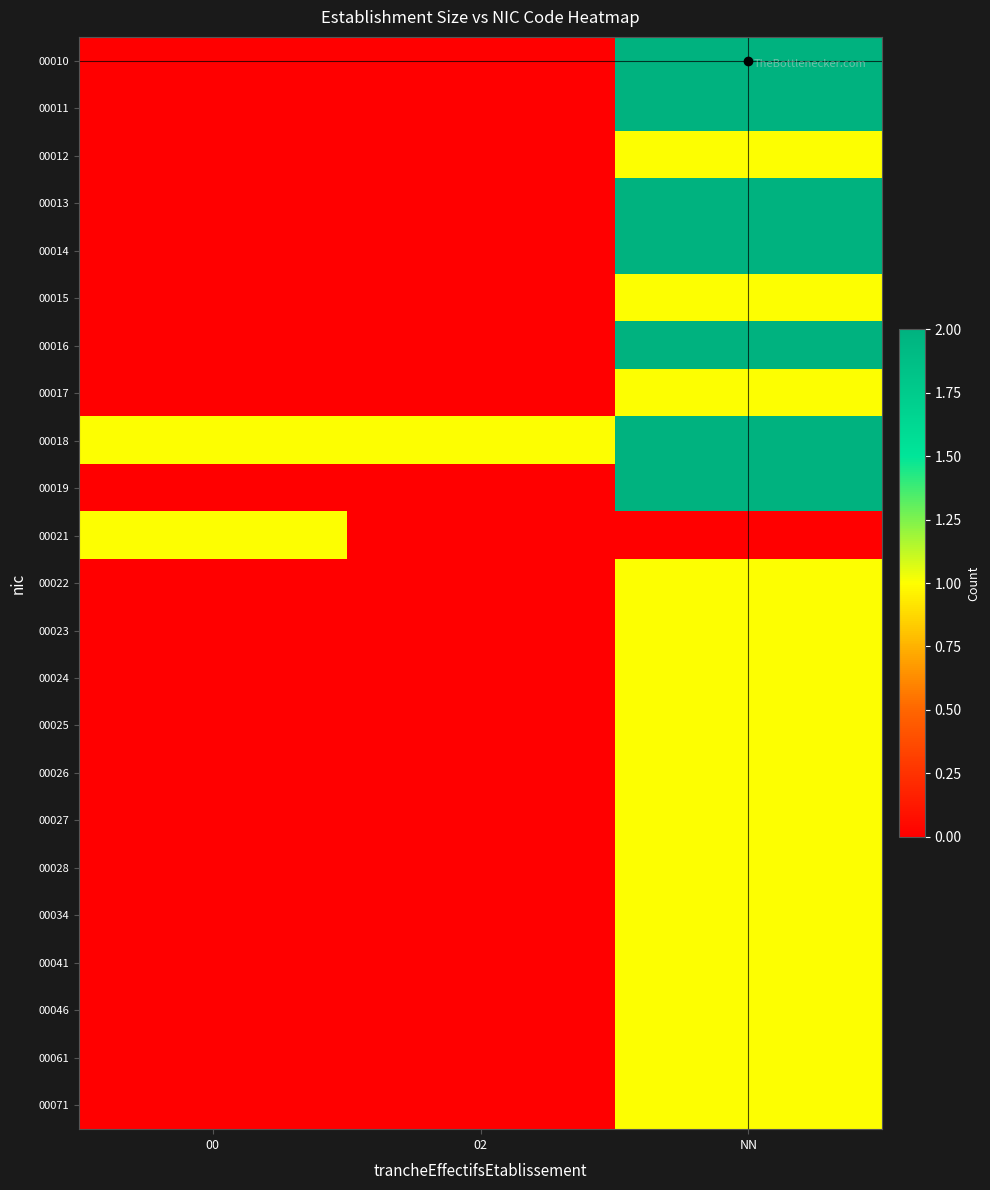

Between 00 and 02, which is larger?

00